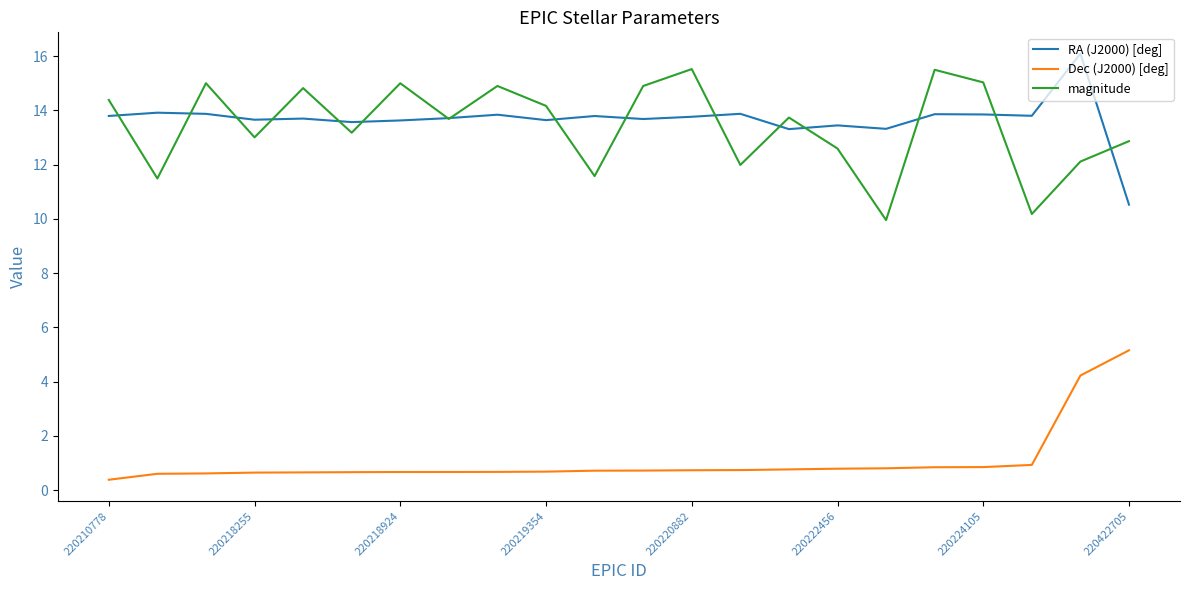

True or false: Dec (J2000) [deg] and RA (J2000) [deg] intersect in this chart.

False